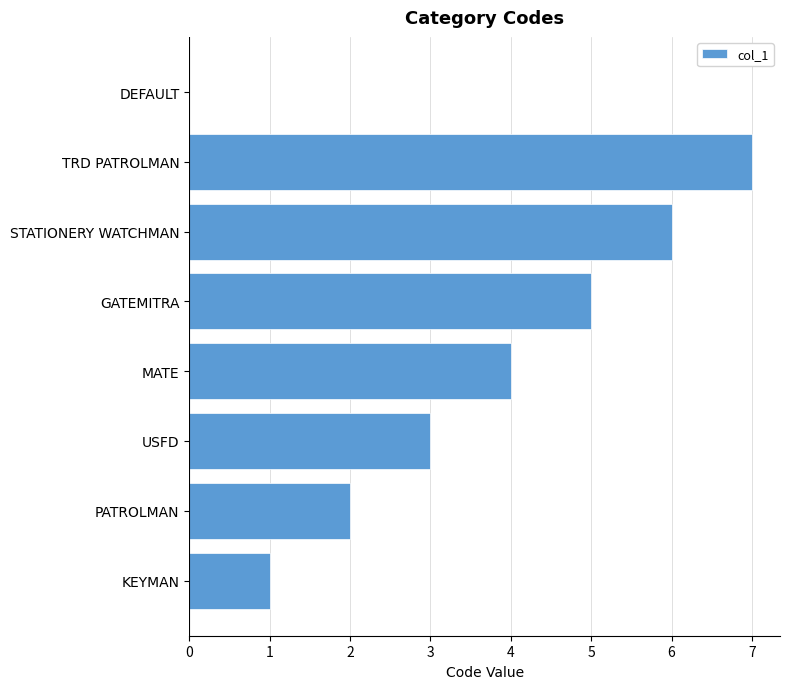

Count the number of data series in this chart.

1